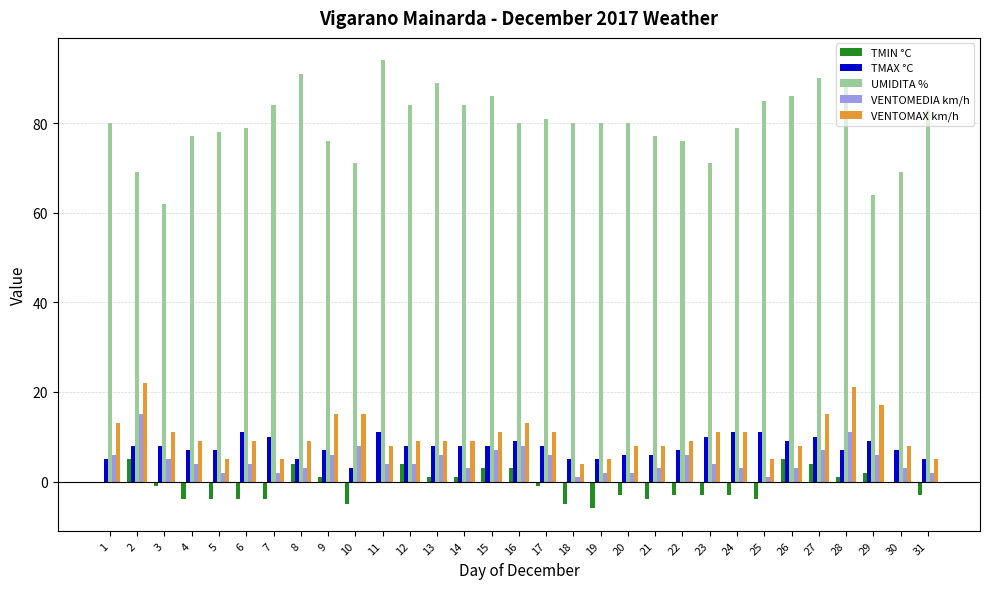

What is the average value of the UMIDITA % series?

80